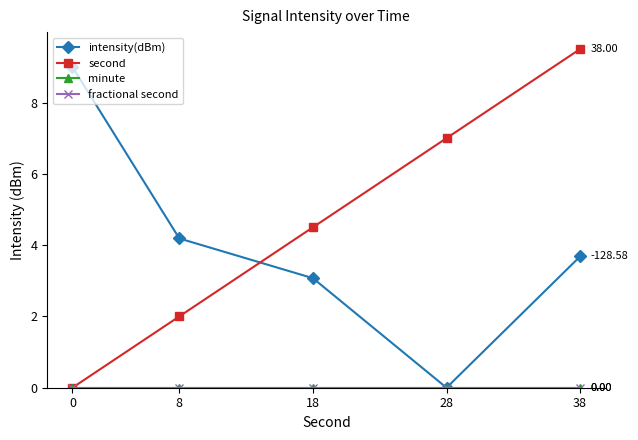

True or false: fractional second and minute intersect in this chart.

False